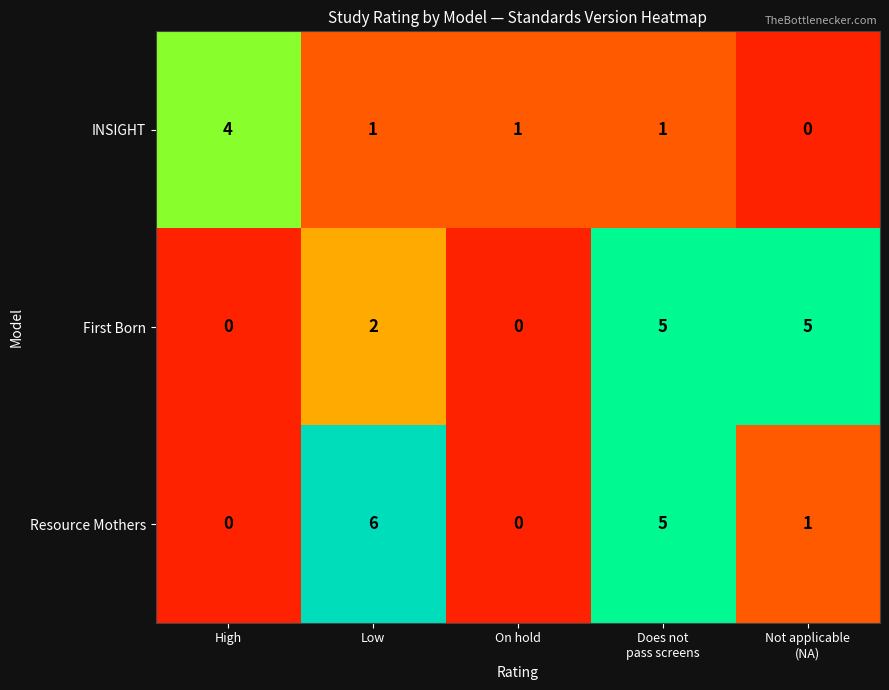

What is the sum of all First Born values?

12